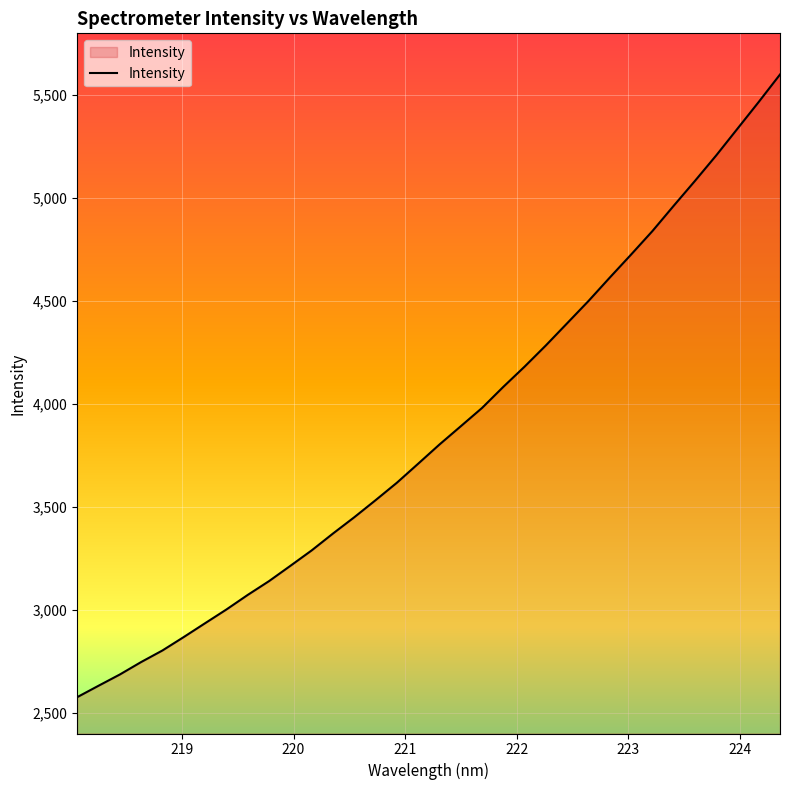

How many categories are shown in the chart?

34